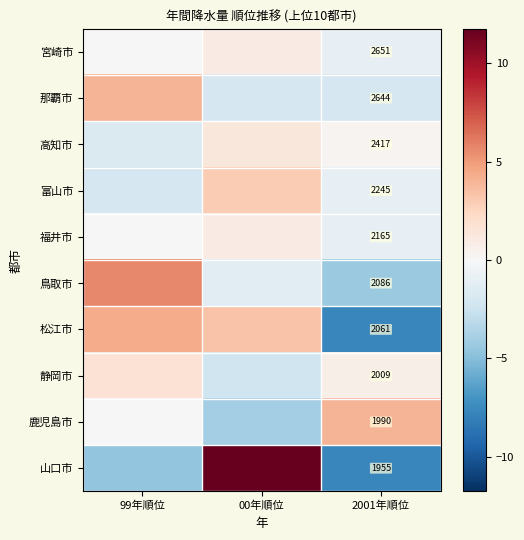

At 2001年順位, list the series in order from largest to smallest.

宮崎市, 那覇市, 高知市, 富山市, 福井市, 鳥取市, 松江市, 静岡市, 鹿児島市, 山口市